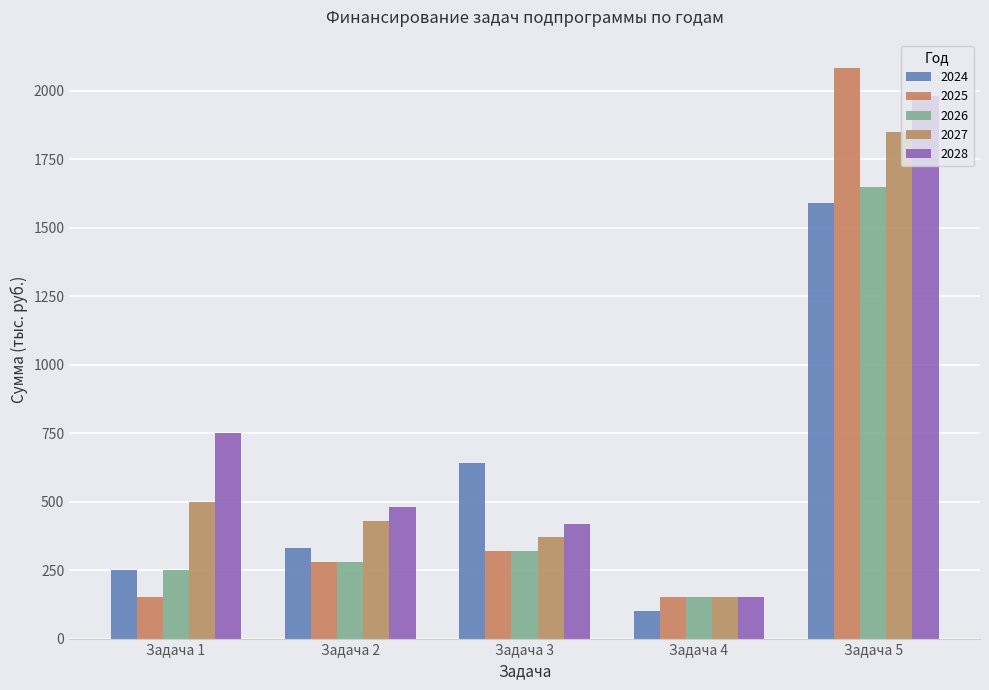

Reading left to right, what are all the values shown in this chart?

2024: 250.0	330.0	639.9	100.0	1590.0
2025: 150.0	280.0	320.0	150.0	2081.9
2026: 250.0	280.0	320.0	150.0	1650.0
2027: 500.0	430.0	370.0	150.0	1850.0
2028: 750.0	480.0	420.0	150.0	1980.0